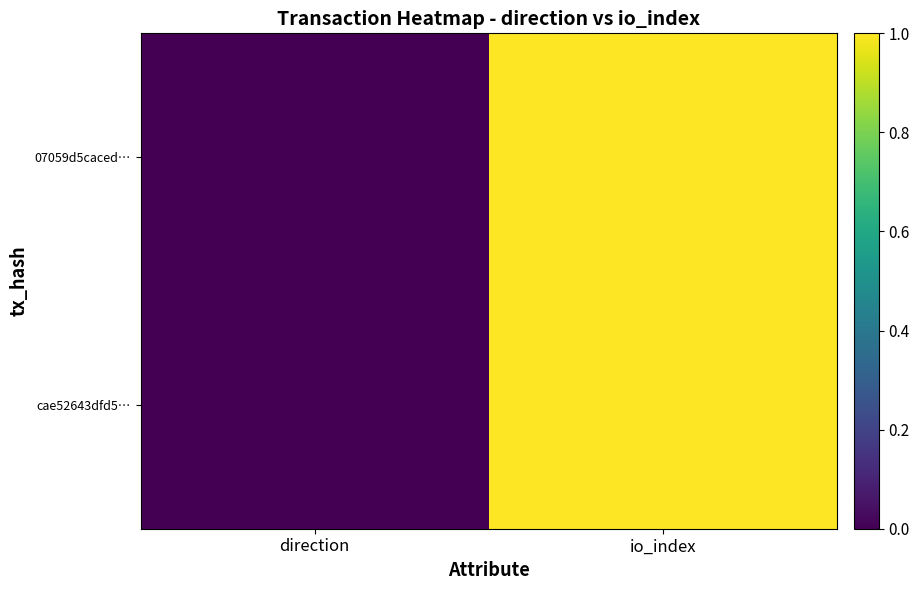

What is the total value across all series at io_index?

2